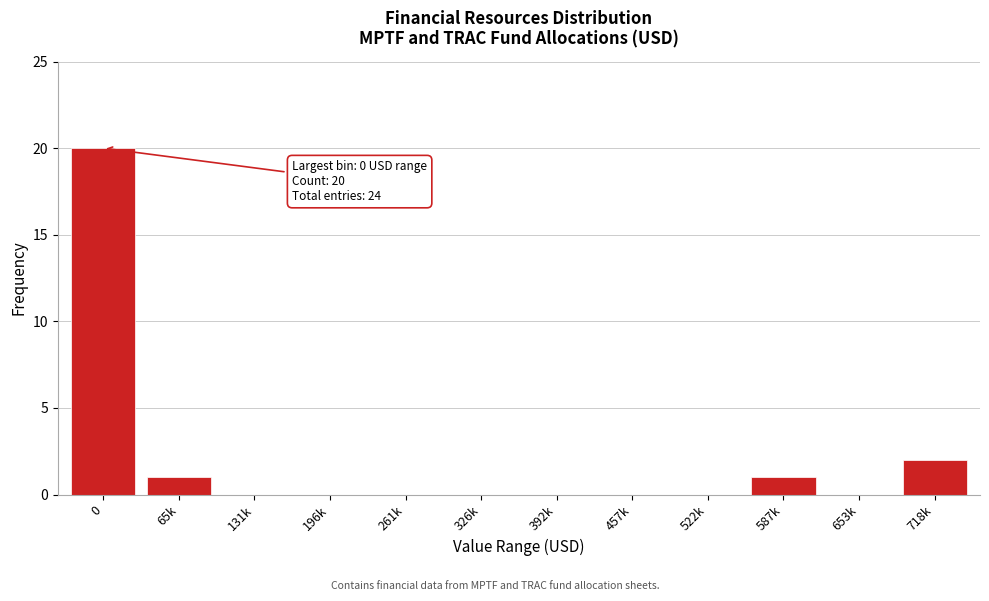

Reading right to left, list all the values displayed in this chart.

718k=2	653k=0	587k=1	522k=0	457k=0	392k=0	326k=0	261k=0	196k=0	131k=0	65k=1	0=20